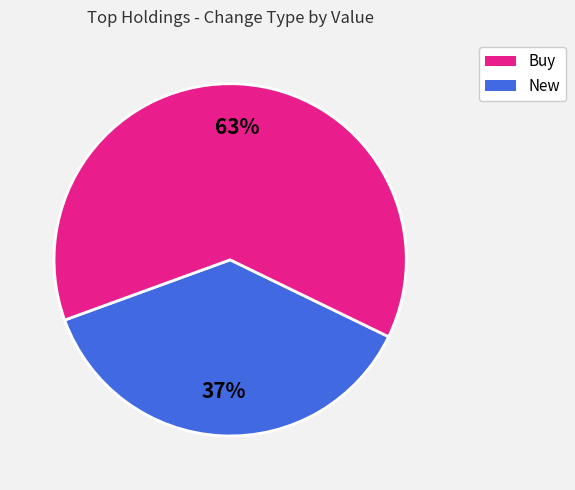

To the nearest percent, what is the average slice percentage?

50%